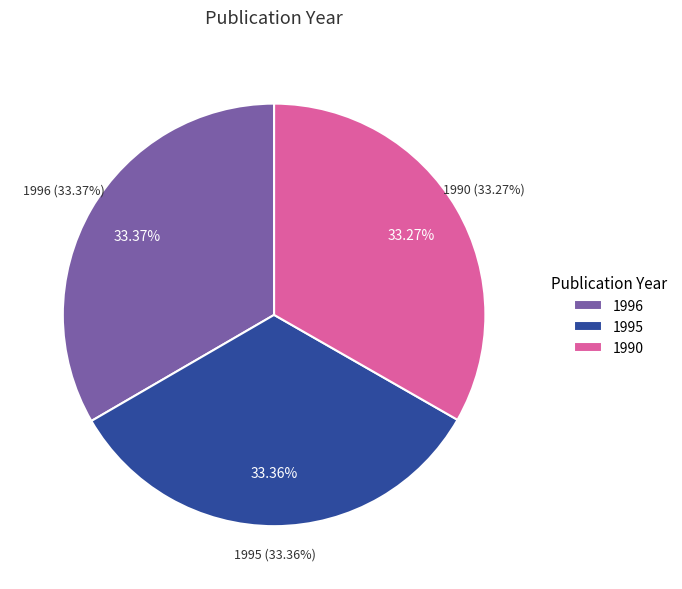

True or false: 1990 accounts for 47% of the total.

False